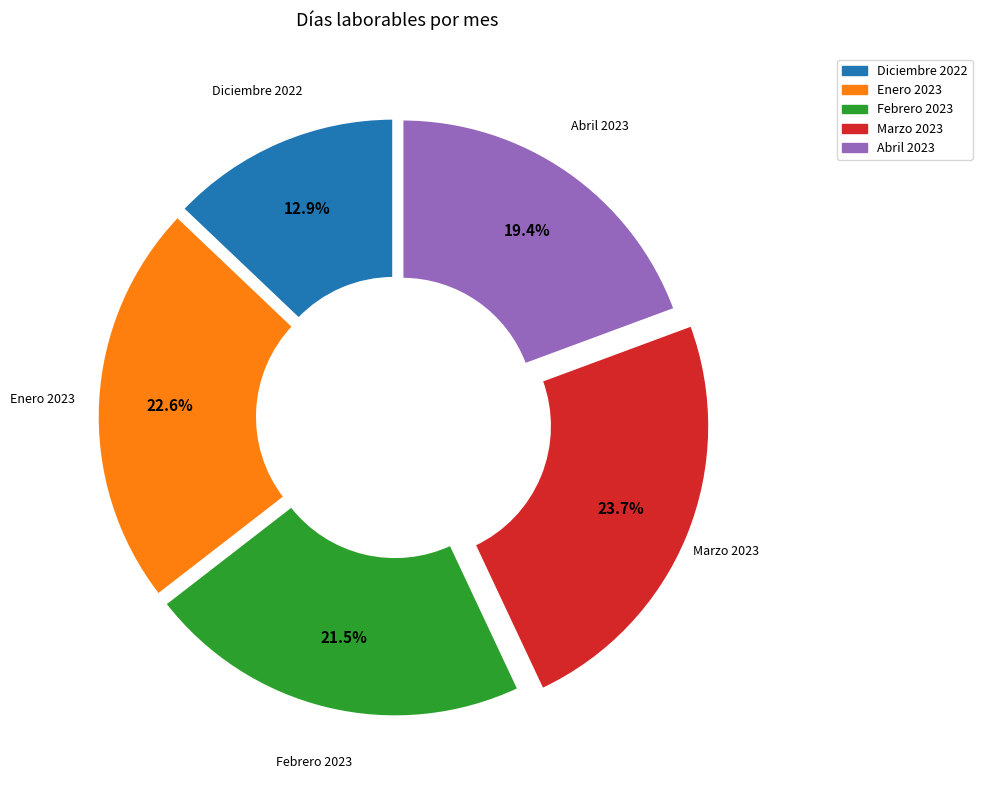

What is the ratio of the value at Abril 2023 to the value at Marzo 2023?

0.8